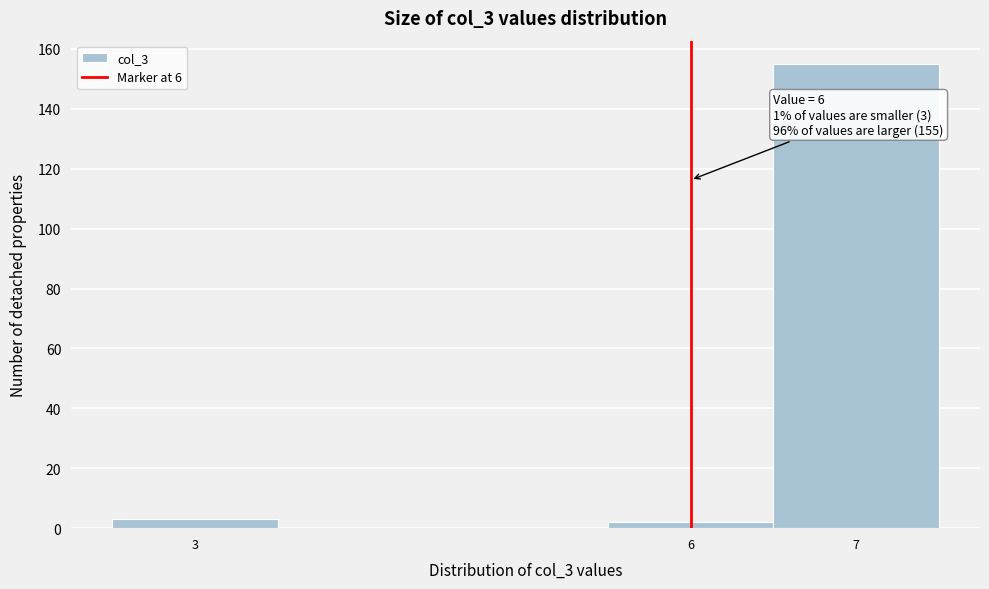

Which range on the x-axis has the tallest bar?

6.5 to 7.5